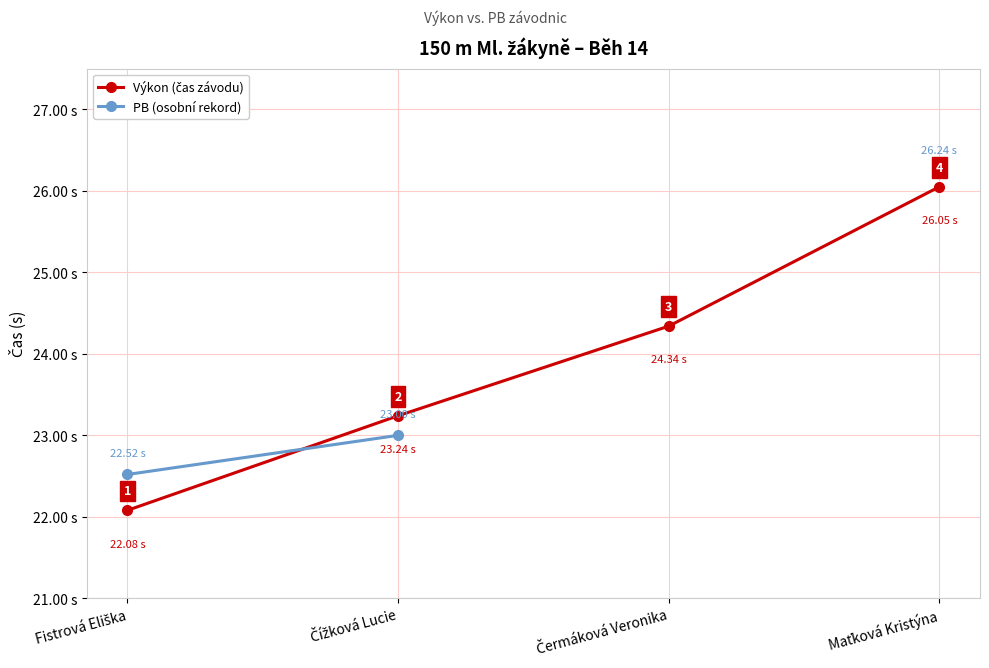

The value of Výkon (čas závodu) at Maťková Kristýna is 26.1. True or false?

True